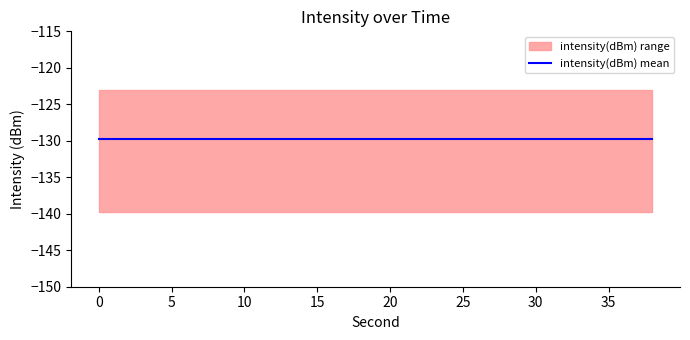

The chart shows a value of -75.8 at 6. True or false?

False